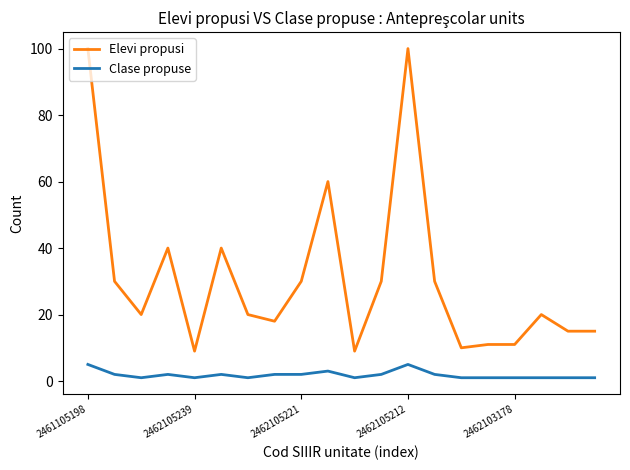

True or false: Elevi propusi and Clase propuse cross at least once.

False